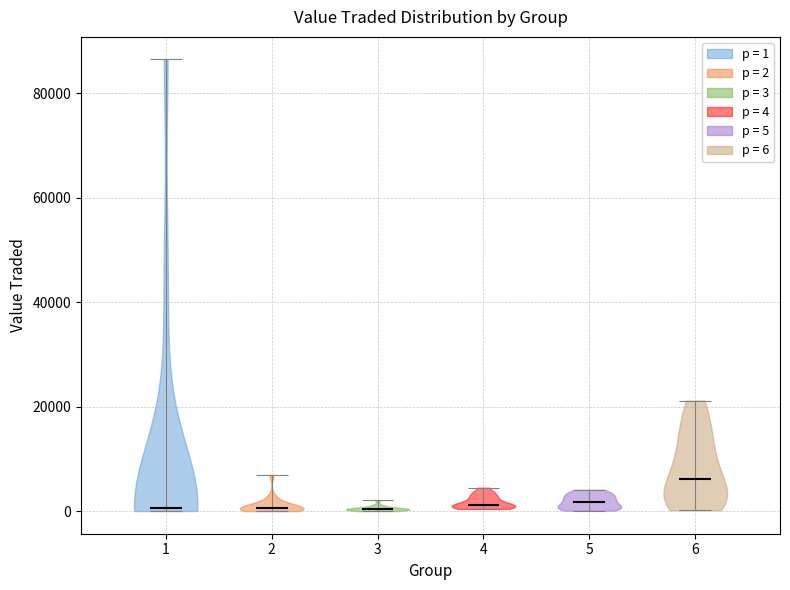

Where does the median line of the violin at x = 2 sit on the y-axis? The values are not printed on the chart, so give them approximately, as read against the axis.

0